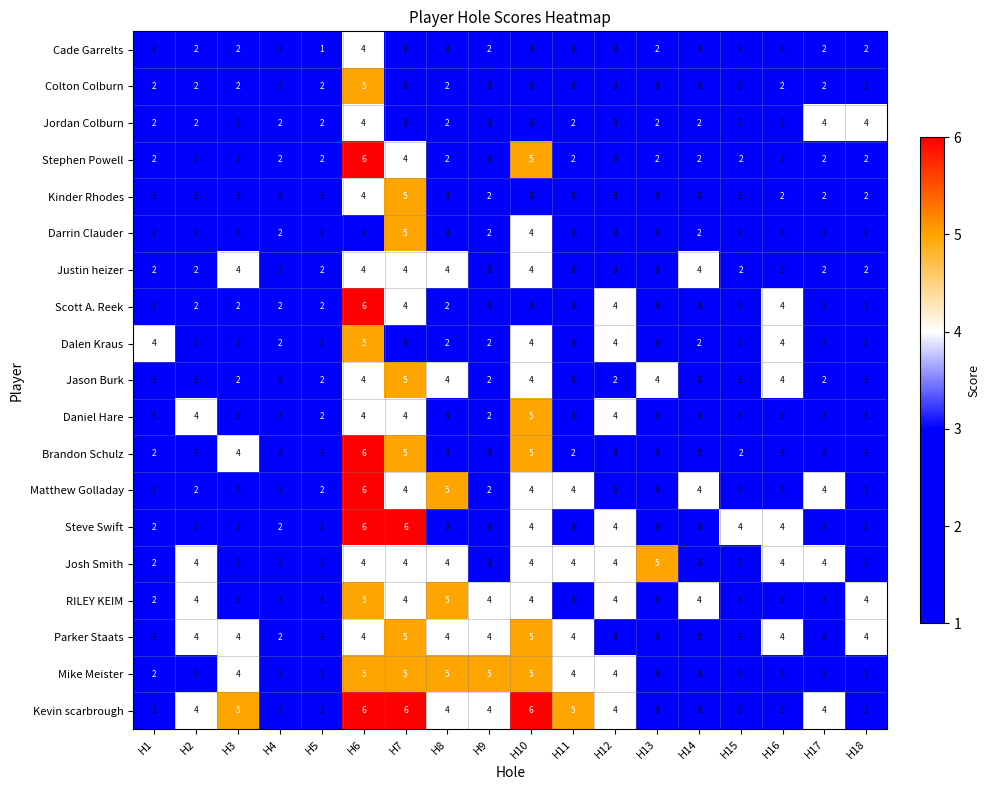

Which series changed the most between H2 and H16?

Scott A. Reek